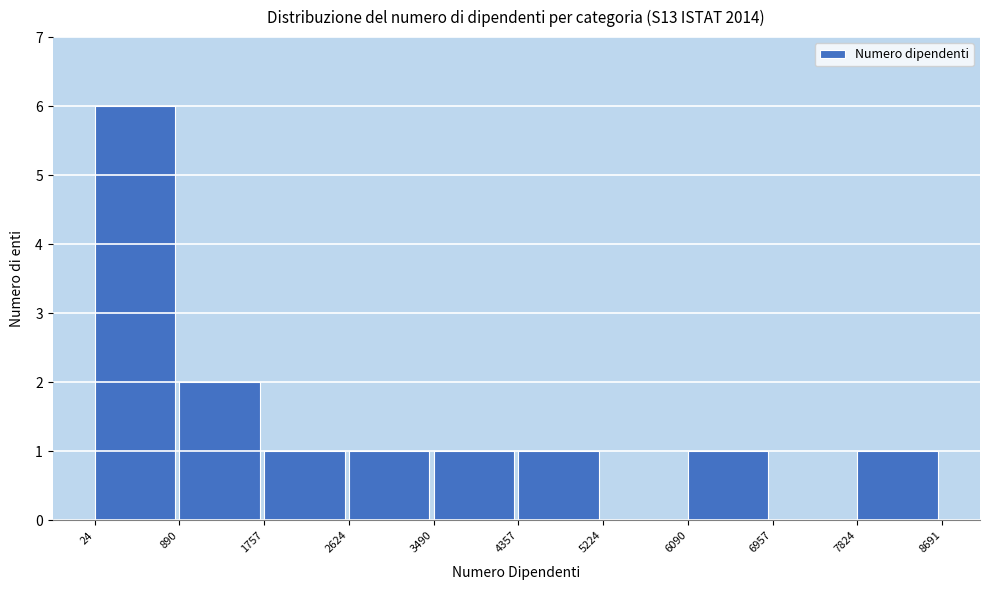

Reading left to right, list every bar in this chart as the range it spans on the x-axis followed by its height. The values are not printed on the chart, so give them approximately, as read against the axis.

24 to 890: 6
890 to 1757: 2
1757 to 2624: 1
2624 to 3490: 1
3490 to 4357: 1
4357 to 5224: 1
5224 to 6090: 0
6090 to 6957: 1
6957 to 7824: 0
7824 to 8691: 1